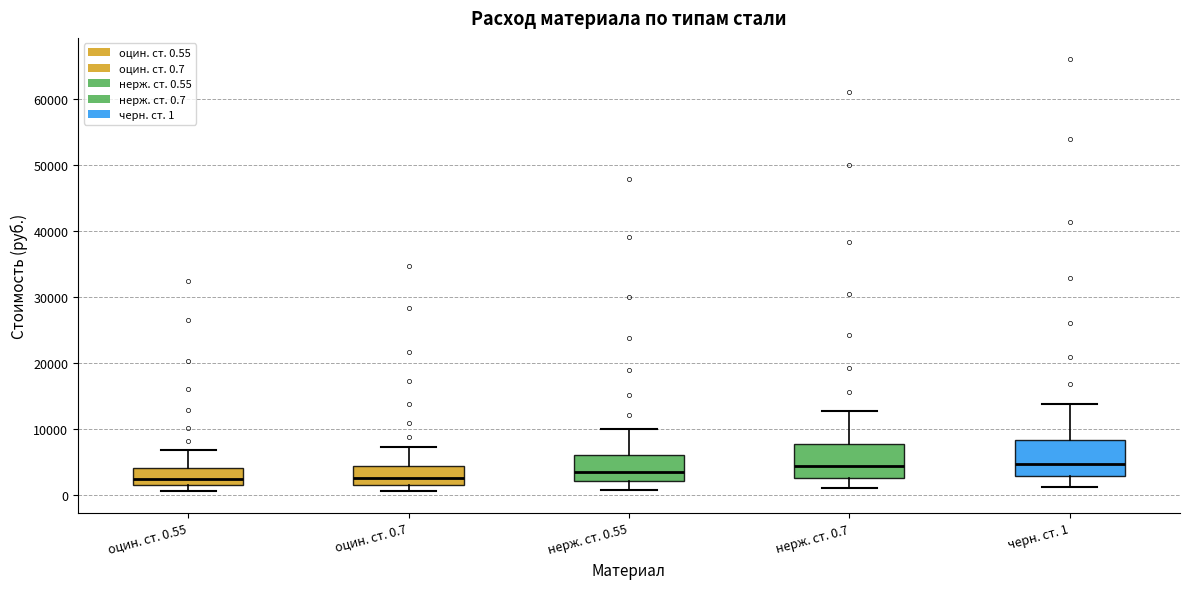

Where is the upper edge of the box for оцин. ст. 0.55 on the y-axis? The values are not printed on the chart, so give them approximately, as read against the axis.

4000